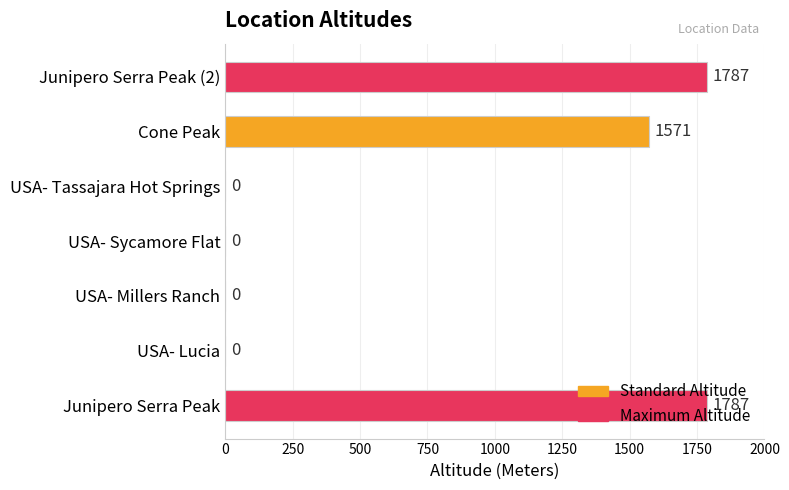

How many values are between 0 and 1787?

7